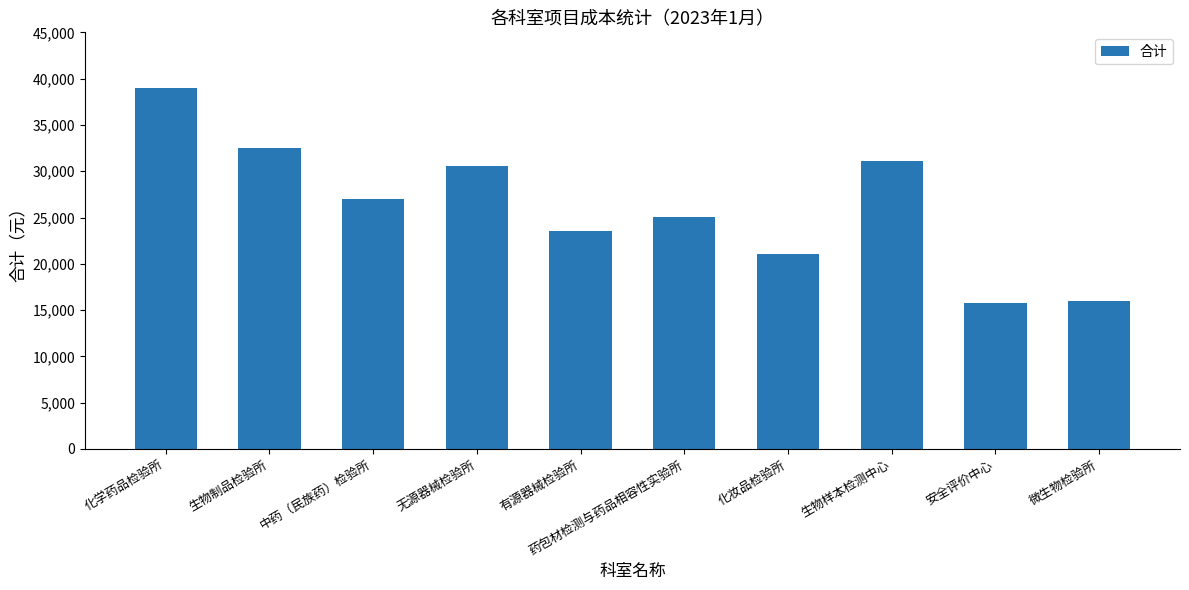

What is the difference between the maximum and minimum values?

23185.5